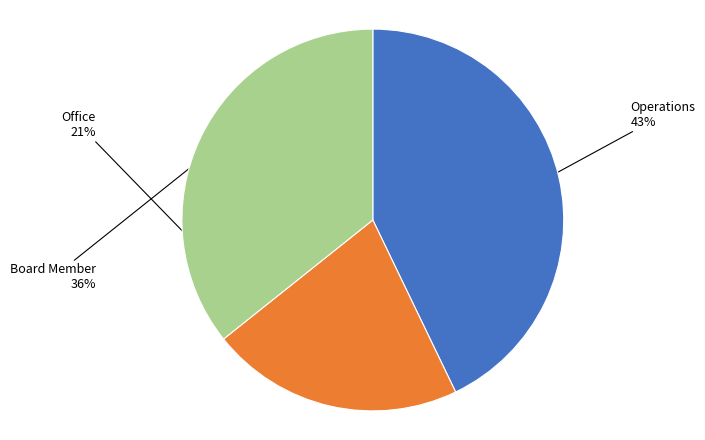

How many segments does this pie chart have?

3